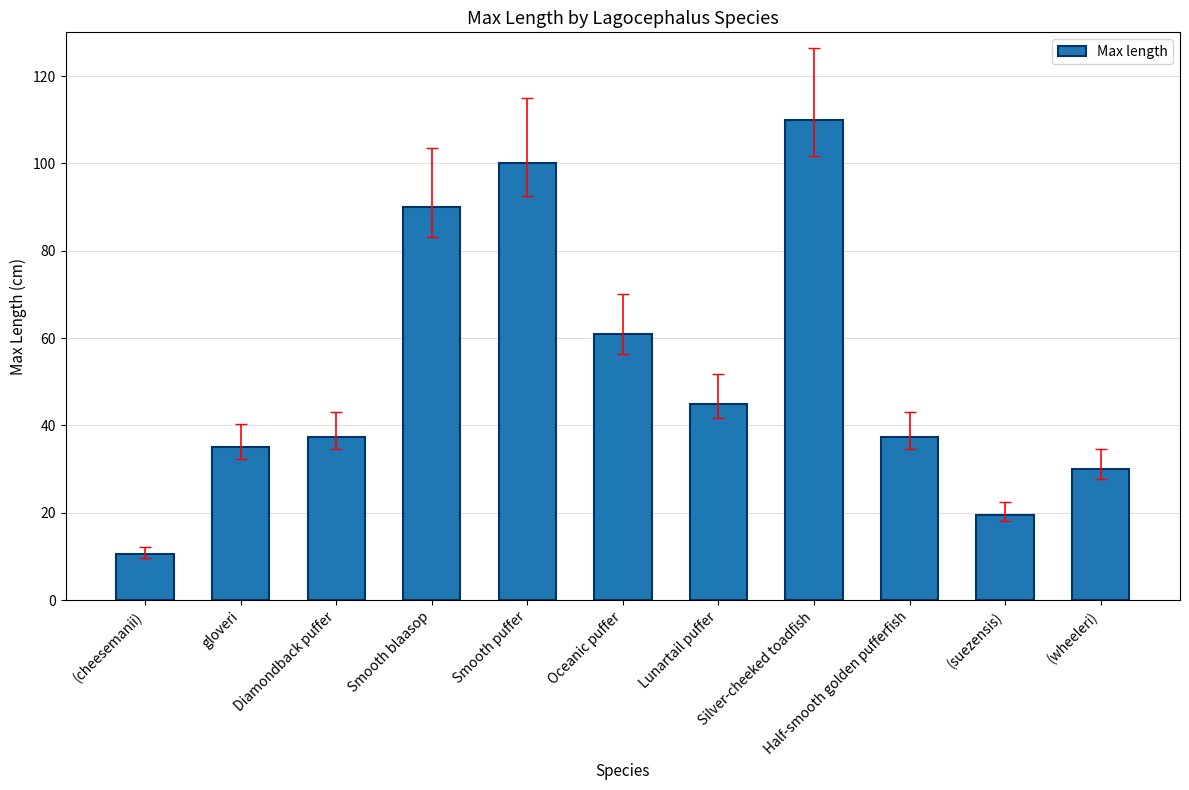

What is the label of the 3rd bar from the right?

Half-smooth golden pufferfish